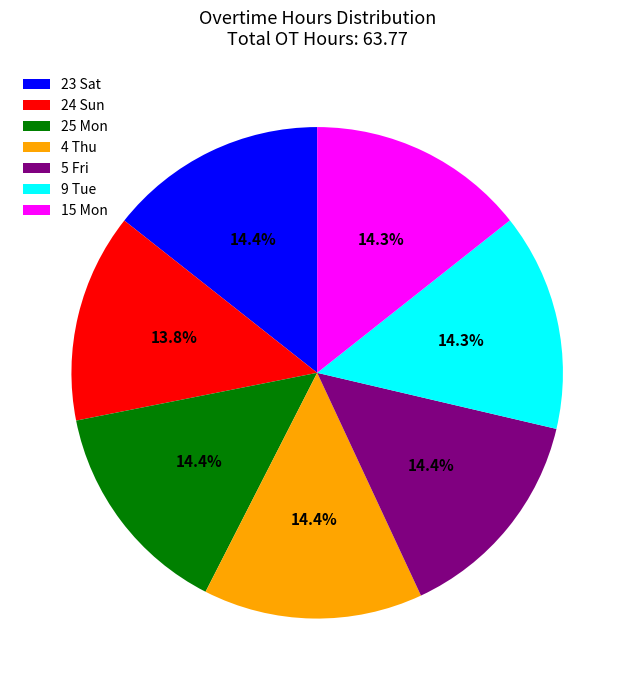

Which slice is the smallest?

24 Sun